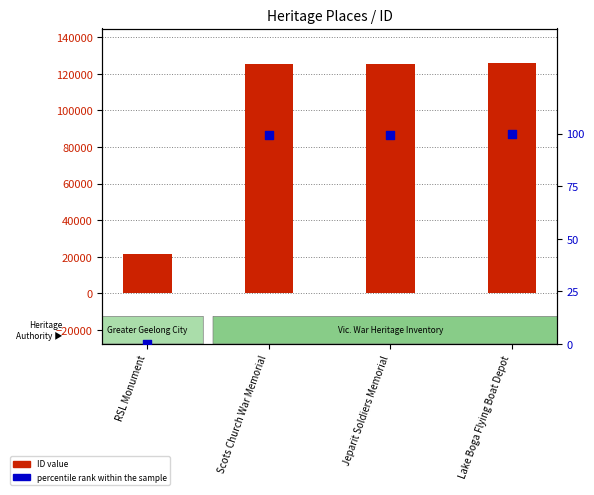

At how many categories does at least one series exceed 72547?

3